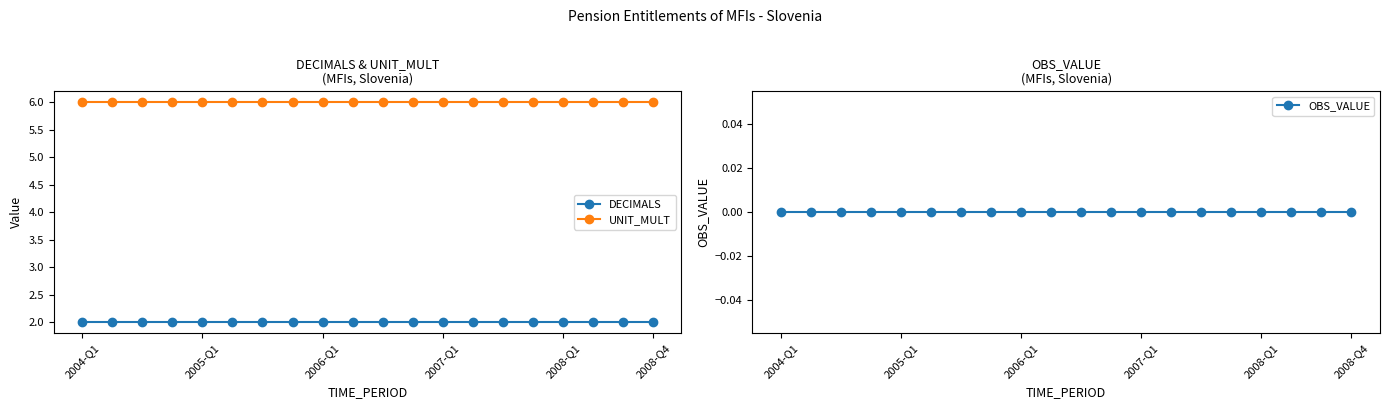

What is the lowest value of the DECIMALS series?

2